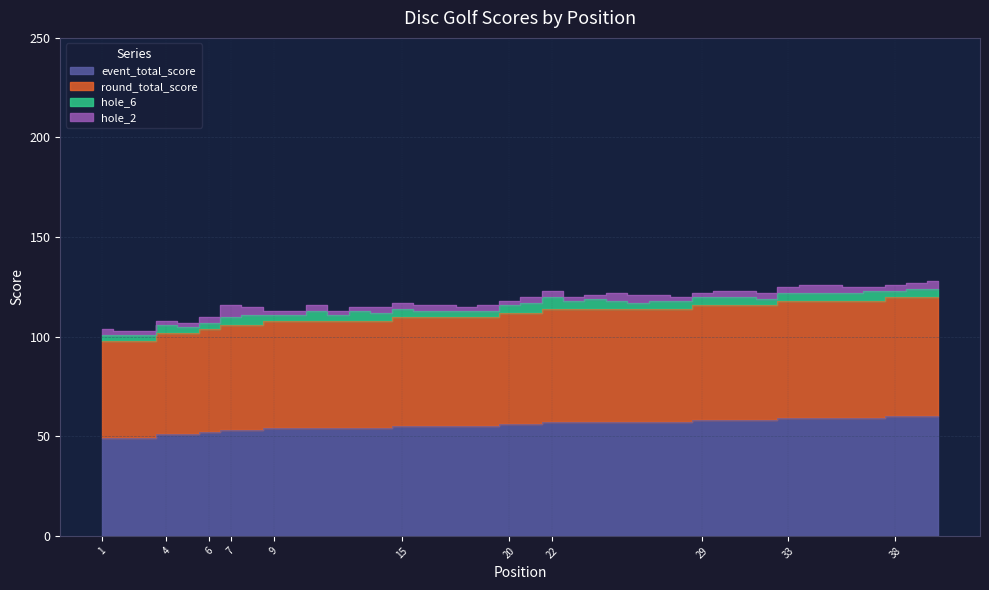

At which category is the sum across all series the highest?

38